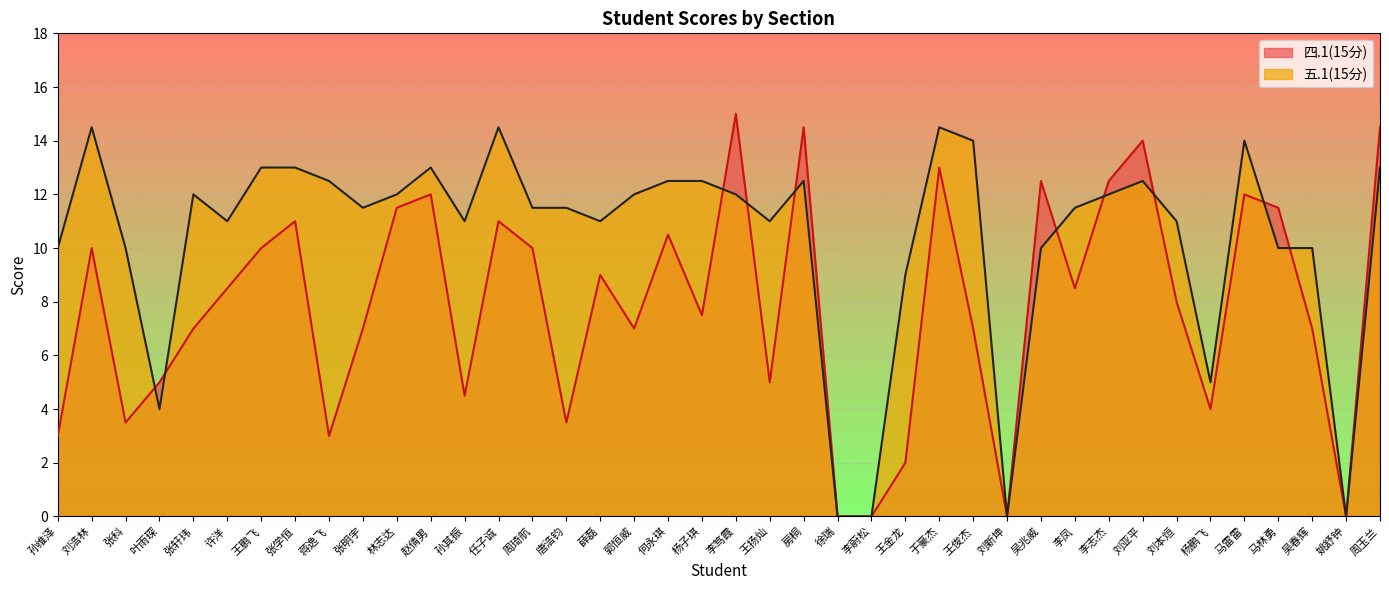

What is the difference between the maximum and second lowest values in the 五.1(15分) series?

14.5